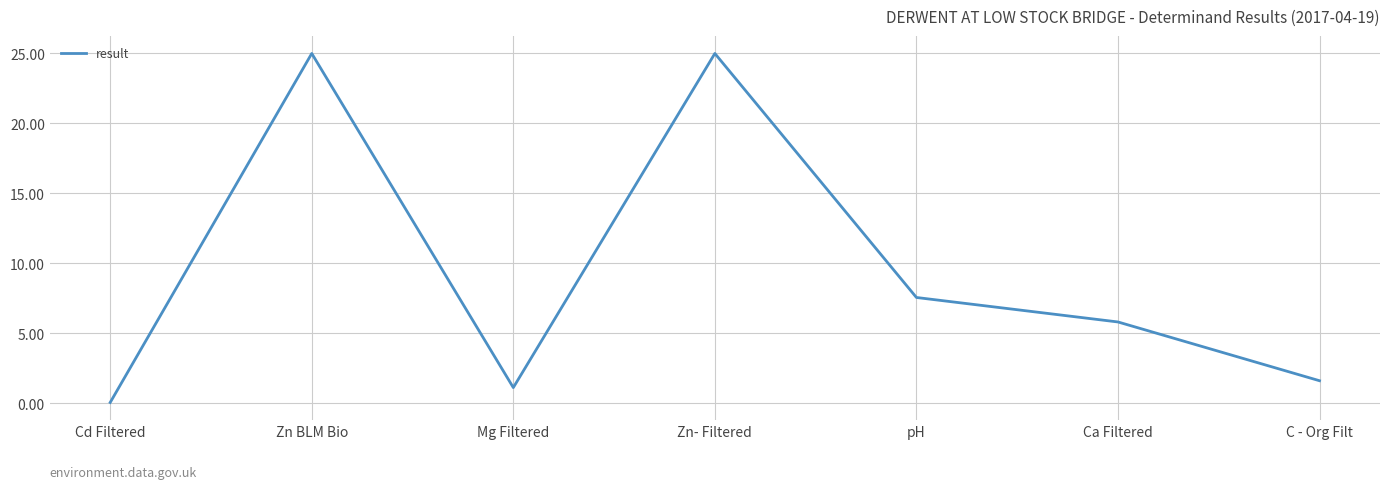

What is the minimum value shown in the chart?

0.1